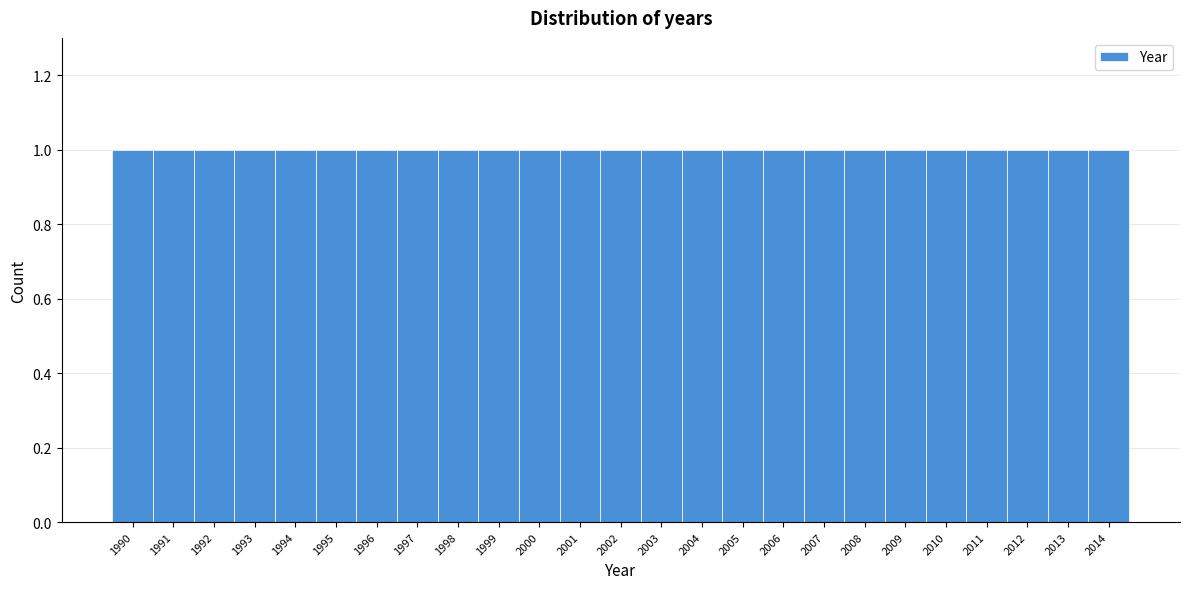

What is the height of the bar covering 2001.5 to 2002.5 on the x-axis? The values are not printed on the chart, so give them approximately, as read against the axis.

1